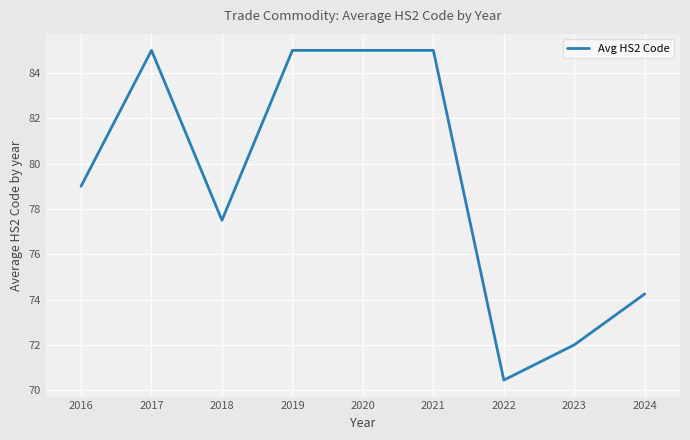

True or false: the data shows 85.0 at 2019.

True